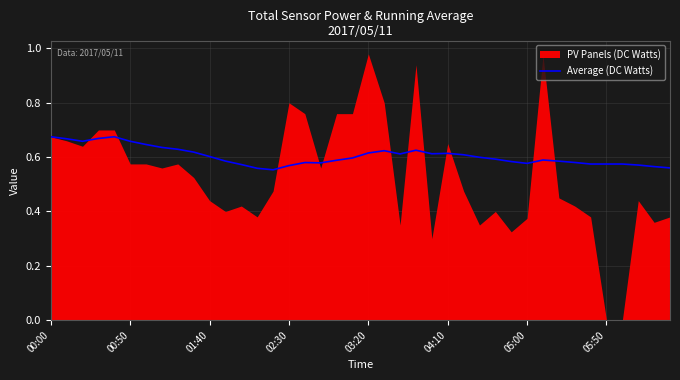

Is it true that the value at 31 is 0.2?

False